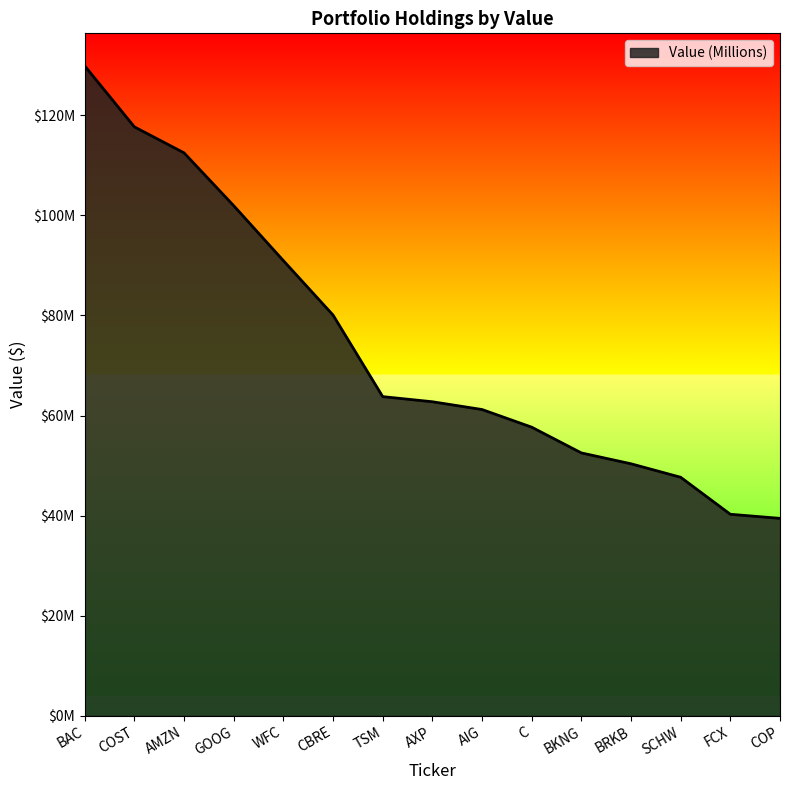

Does the chart have visible grid lines?

No